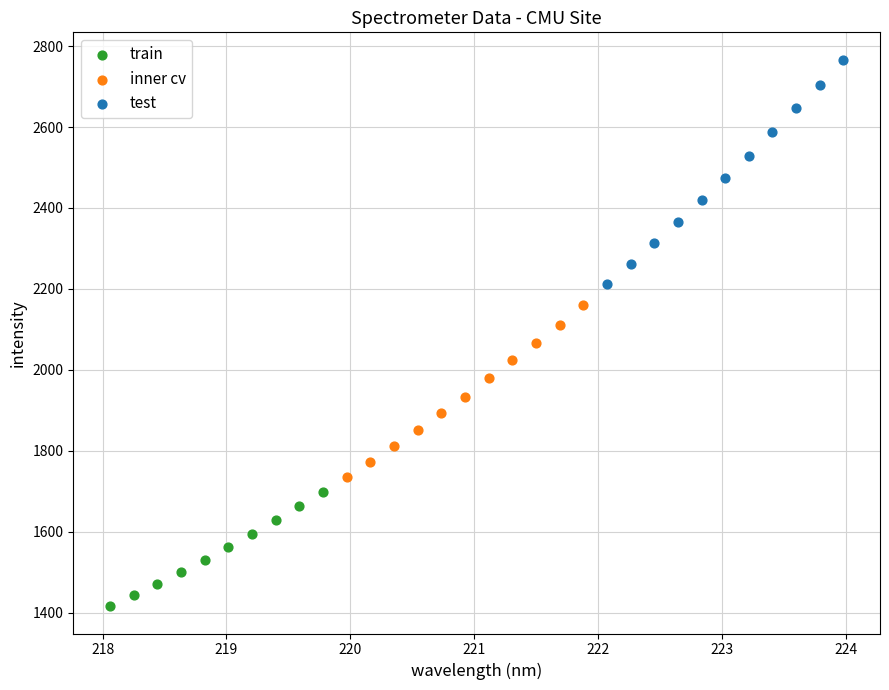

Which series contains the highest Y value?

test